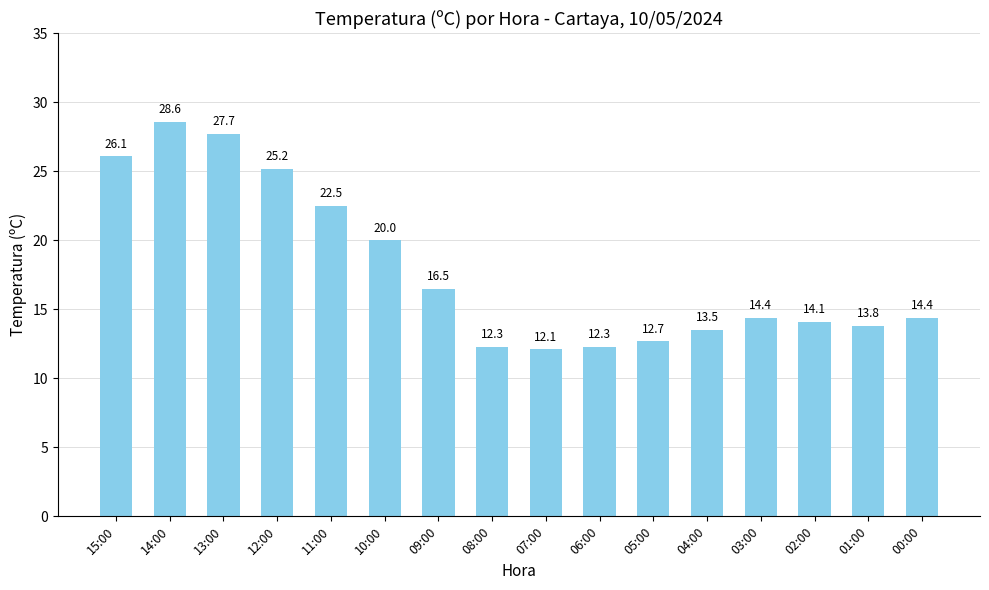

Reading left to right, list all the values displayed in this chart.

26.1	28.6	27.7	25.2	22.5	20.0	16.5	12.3	12.1	12.3	12.7	13.5	14.4	14.1	13.8	14.4